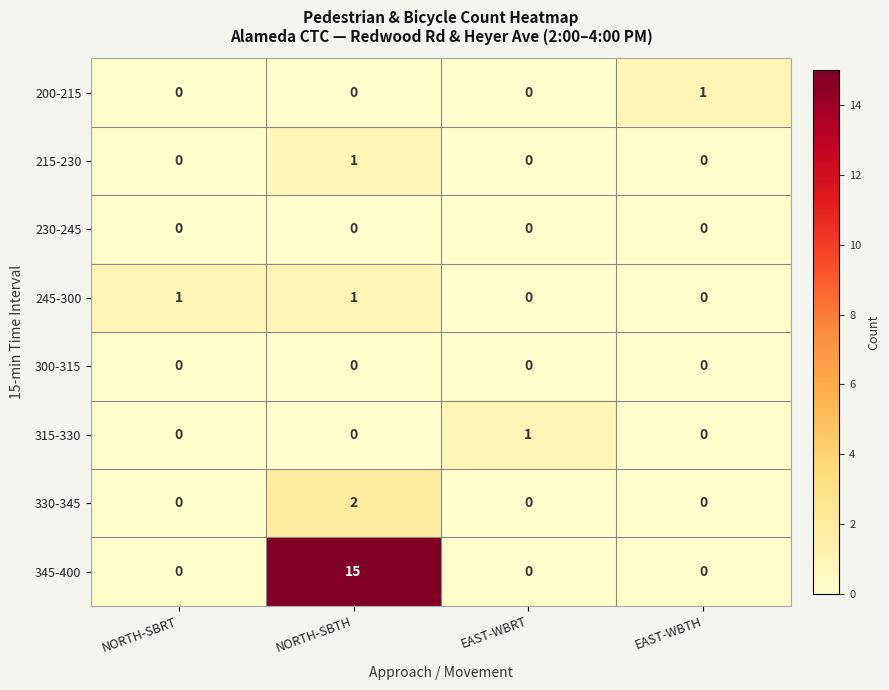

True or false: 330-345 has a value of 1 at EAST-WBTH.

False